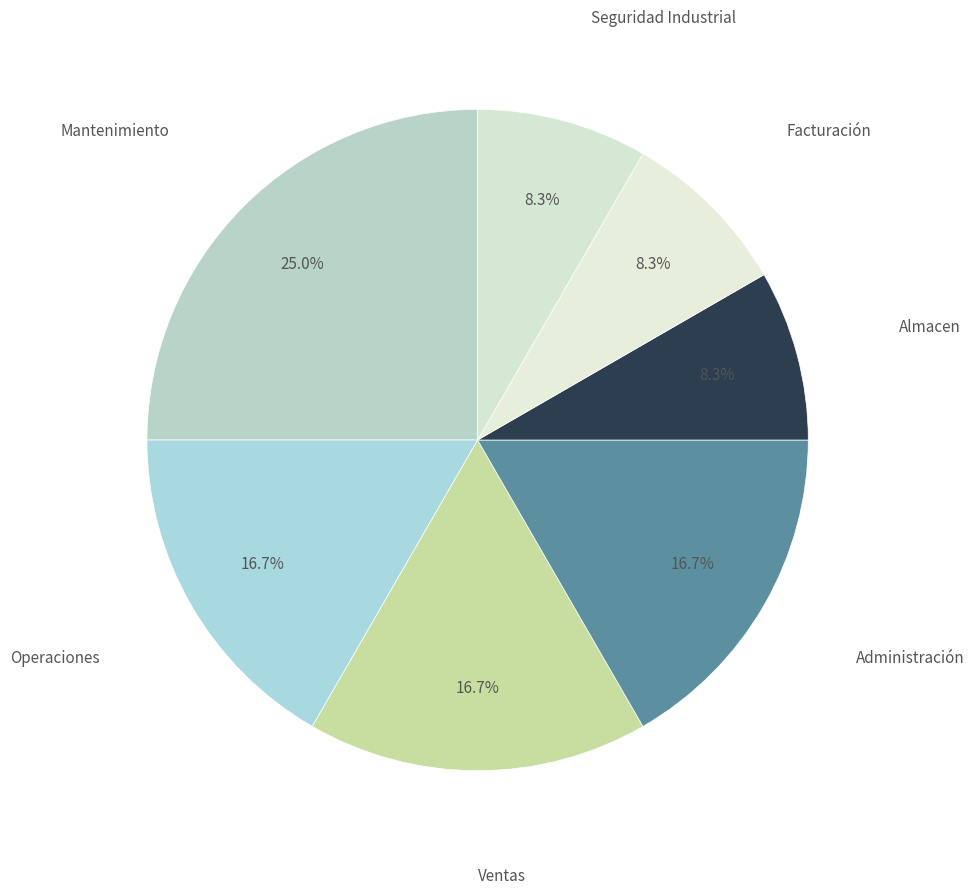

Do Ventas and Facturación together represent more than half of the pie?

No